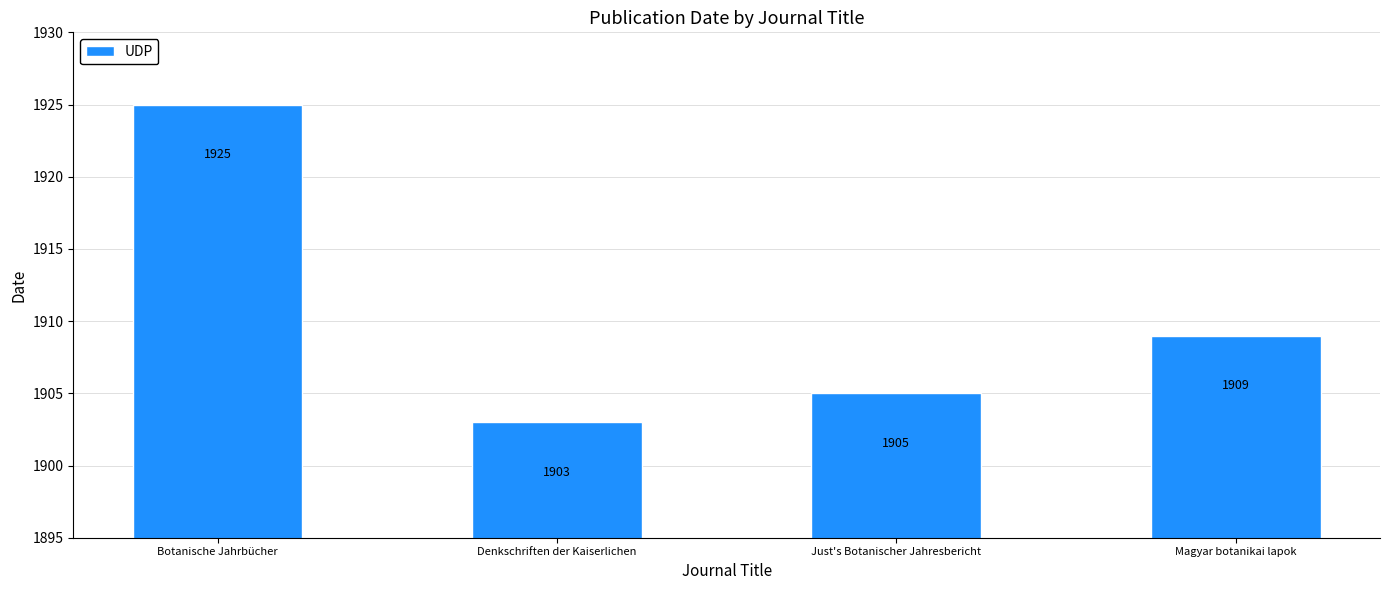

At which label is the value closest to 1914?

Magyar botanikai lapok